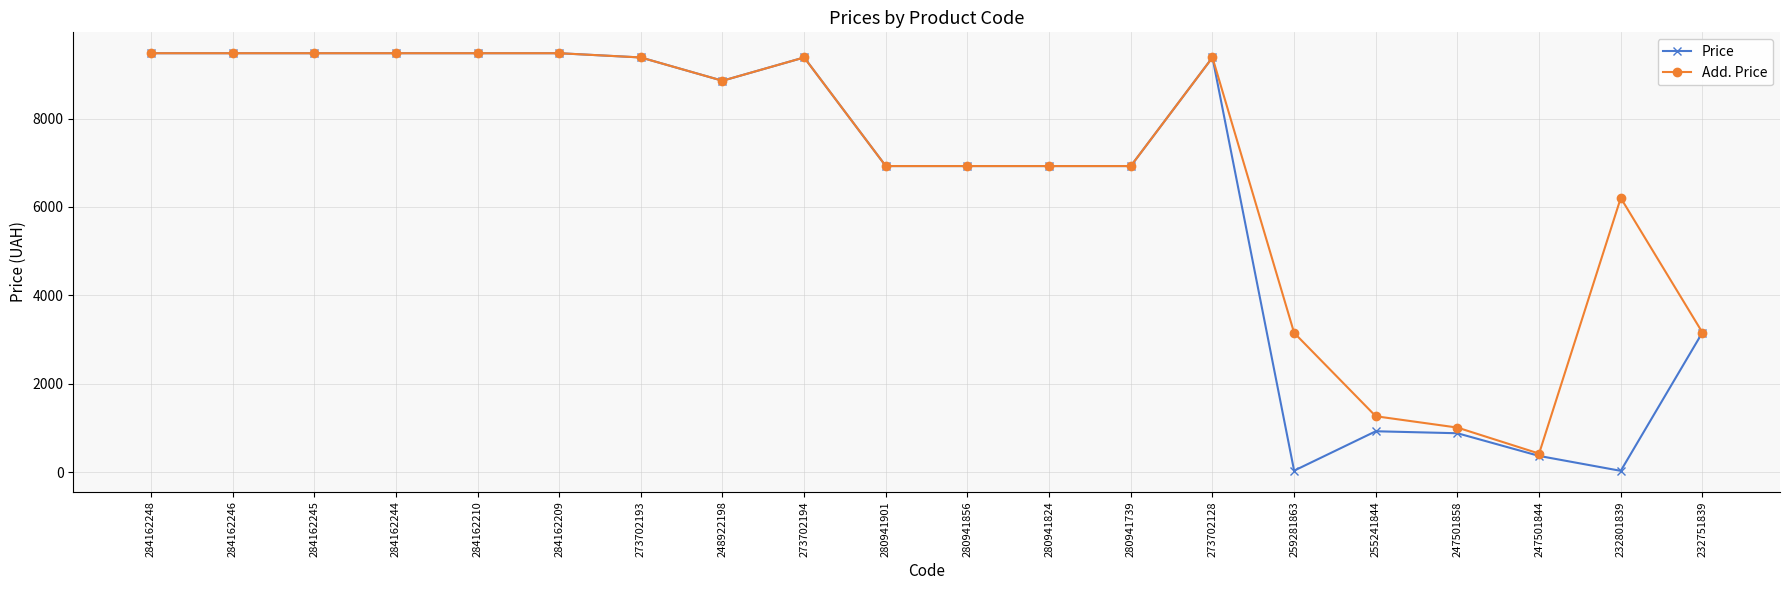

What is the minimum value for Add. Price?

418.0